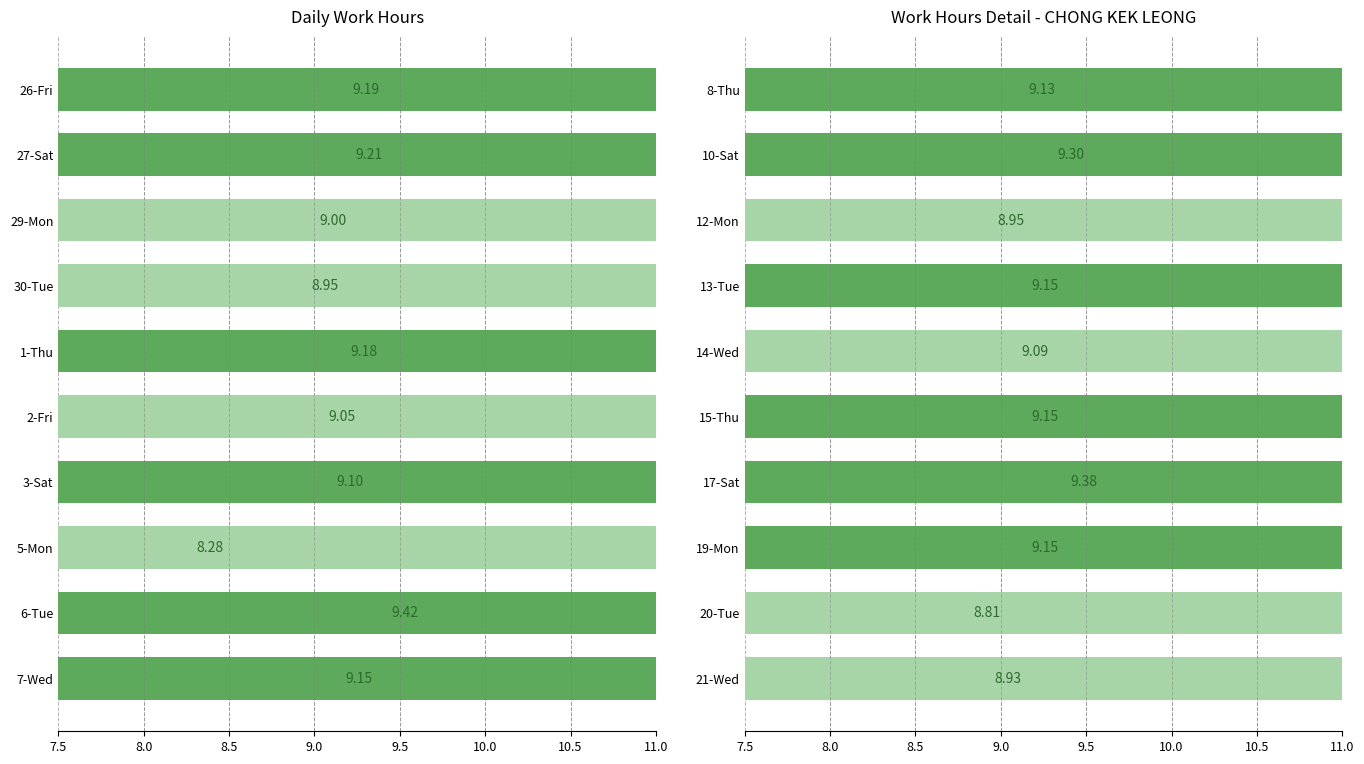

How many values are below 9?

3